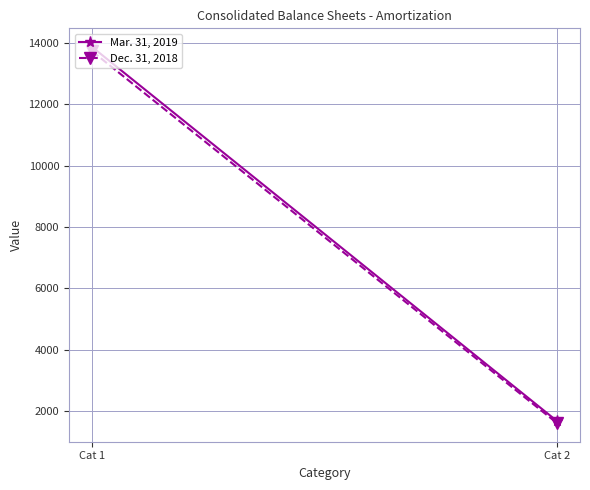

What is the greatest value displayed?

13854